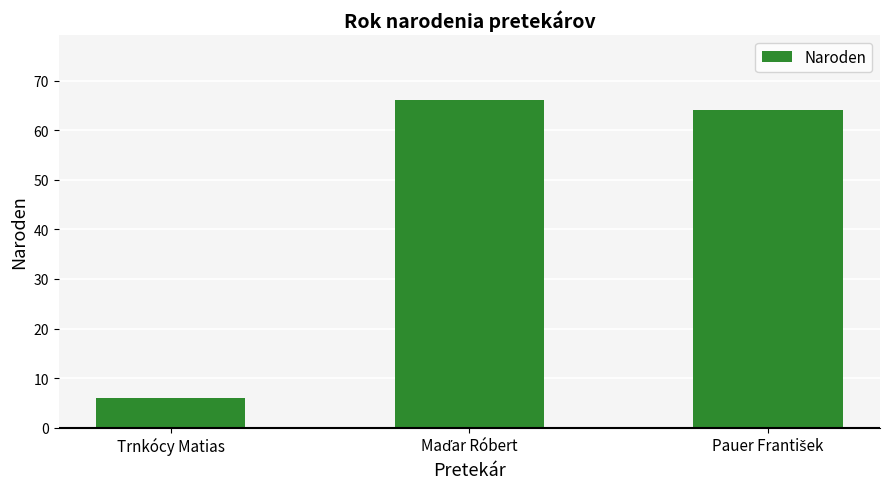

Reading right to left, what are all the values shown in this chart?

64	66	6